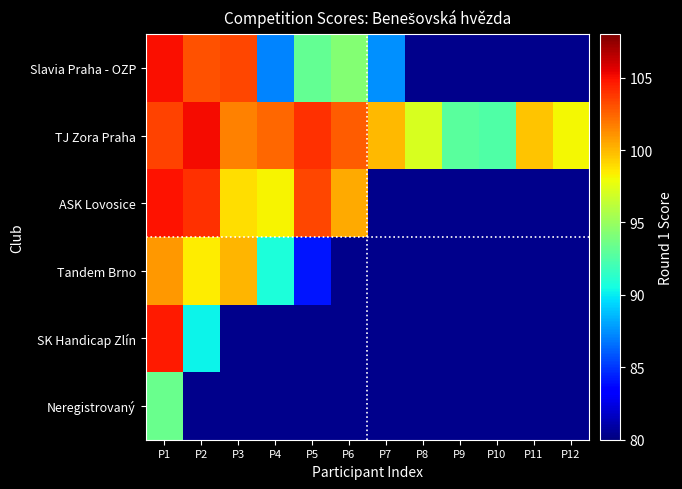

Reading left to right, what are all the values shown in this chart?

Slavia Praha - OZP: P1=105.0	P2=103.0	P3=103.3	P4=87.2	P5=93.2	P6=94.3	P7=87.5	P8=0.0	P9=0.0	P10=0.0	P11=0.0	P12=0.0
TJ Zora Praha: P1=103.5	P2=105.1	P3=101.6	P4=102.4	P5=104.0	P6=102.7	P7=100.0	P8=97.1	P9=92.8	P10=92.5	P11=99.6	P12=98.1
ASK Lovosice: P1=104.9	P2=104.0	P3=98.9	P4=98.2	P5=103.3	P6=100.4	P7=0.0	P8=0.0	P9=0.0	P10=0.0	P11=0.0	P12=0.0
Tandem Brno: P1=100.9	P2=98.4	P3=100.1	P4=90.8	P5=84.1	P6=0.0	P7=0.0	P8=0.0	P9=0.0	P10=0.0	P11=0.0	P12=0.0
SK Handicap Zlín: P1=104.7	P2=90.2	P3=0.0	P4=0.0	P5=0.0	P6=0.0	P7=0.0	P8=0.0	P9=0.0	P10=0.0	P11=0.0	P12=0.0
Neregistrovaný: P1=93.4	P2=0.0	P3=0.0	P4=0.0	P5=0.0	P6=0.0	P7=0.0	P8=0.0	P9=0.0	P10=0.0	P11=0.0	P12=0.0